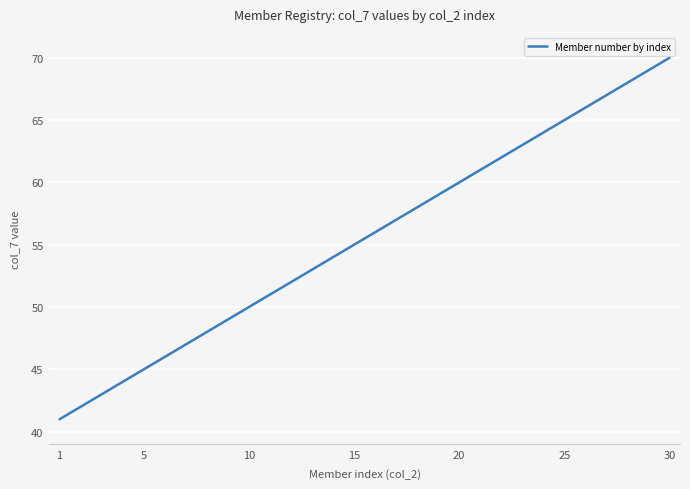

What is the maximum value shown in the chart?

70